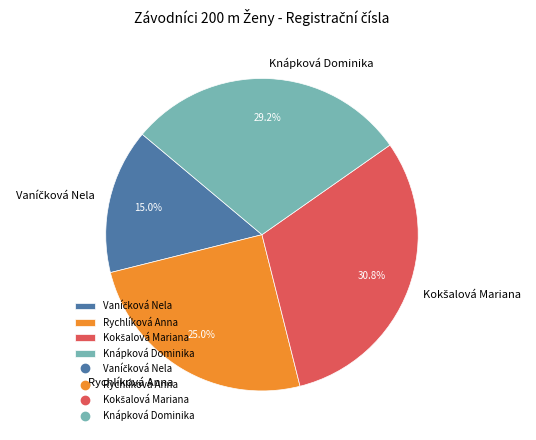

What percentage is NOT represented by Knápková Dominika?

70.8%